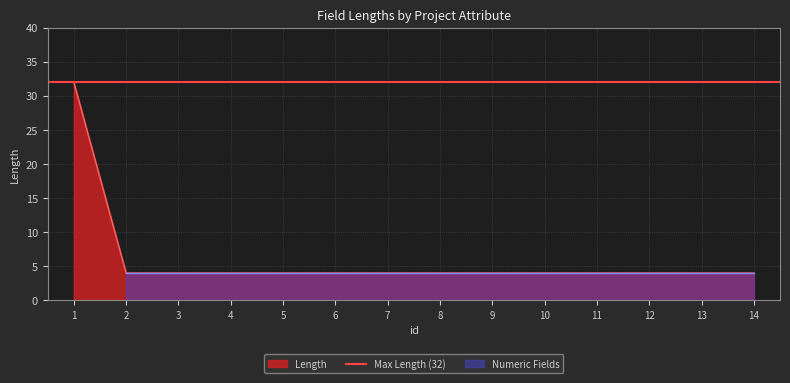

Reading left to right, transcribe all the data shown in this chart.

1=32	2=4	3=4	4=4	5=4	6=4	7=4	8=4	9=4	10=4	11=4	12=4	13=4	14=4